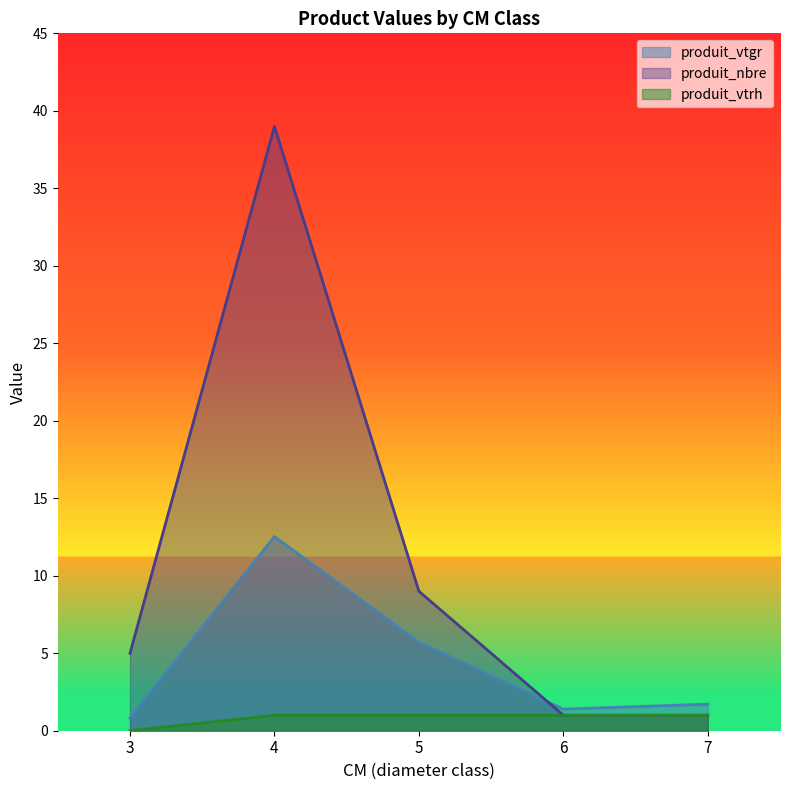

How many lines are shown in the chart?

3